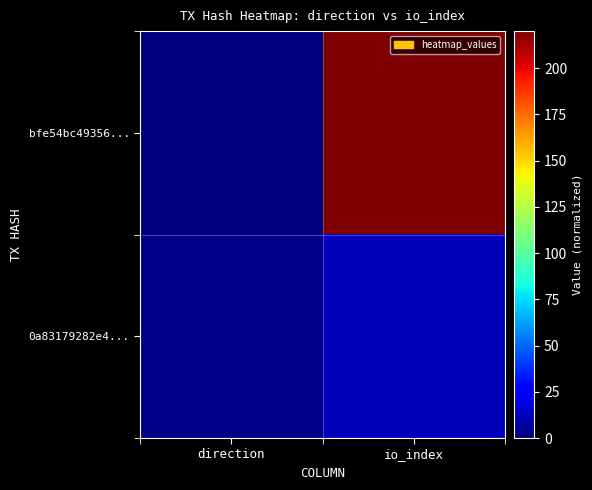

Which series changed the most between direction and io_index?

bfe54bc49356...